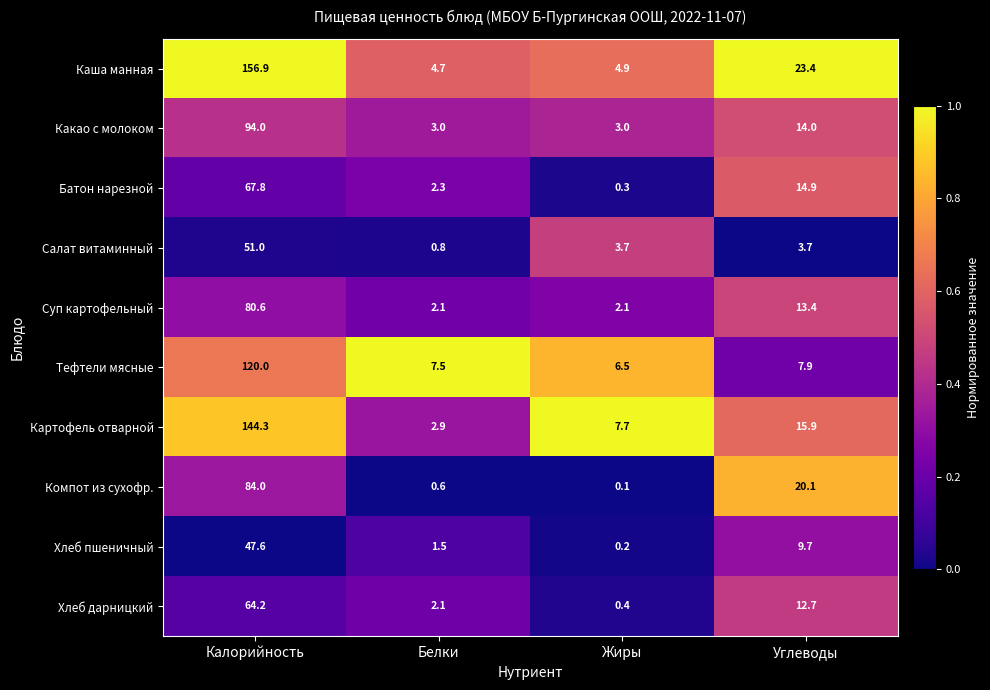

Which series has the largest range (max minus min)?

Каша манная